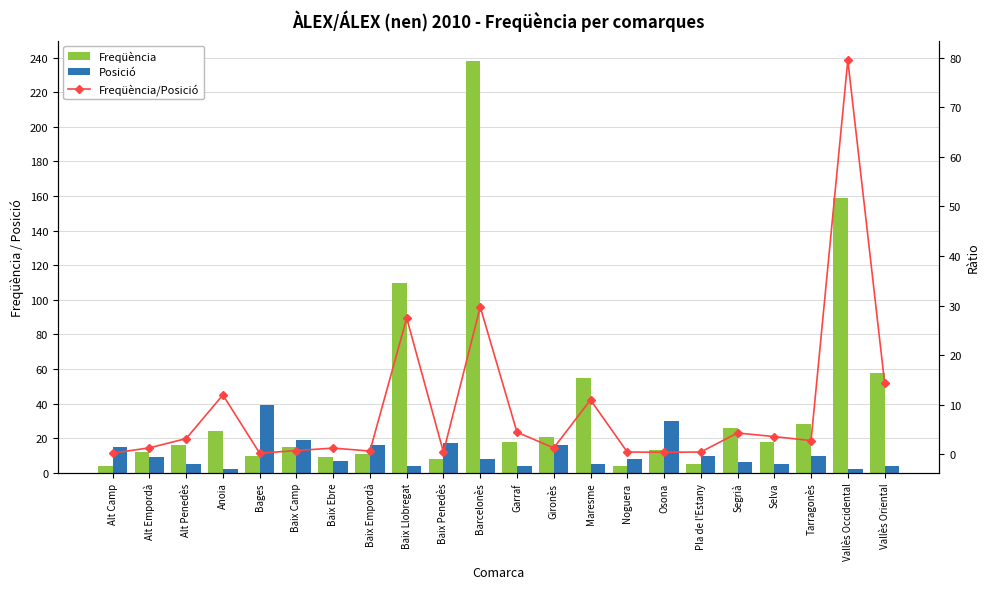

What is the maximum value shown in the chart?

238.0